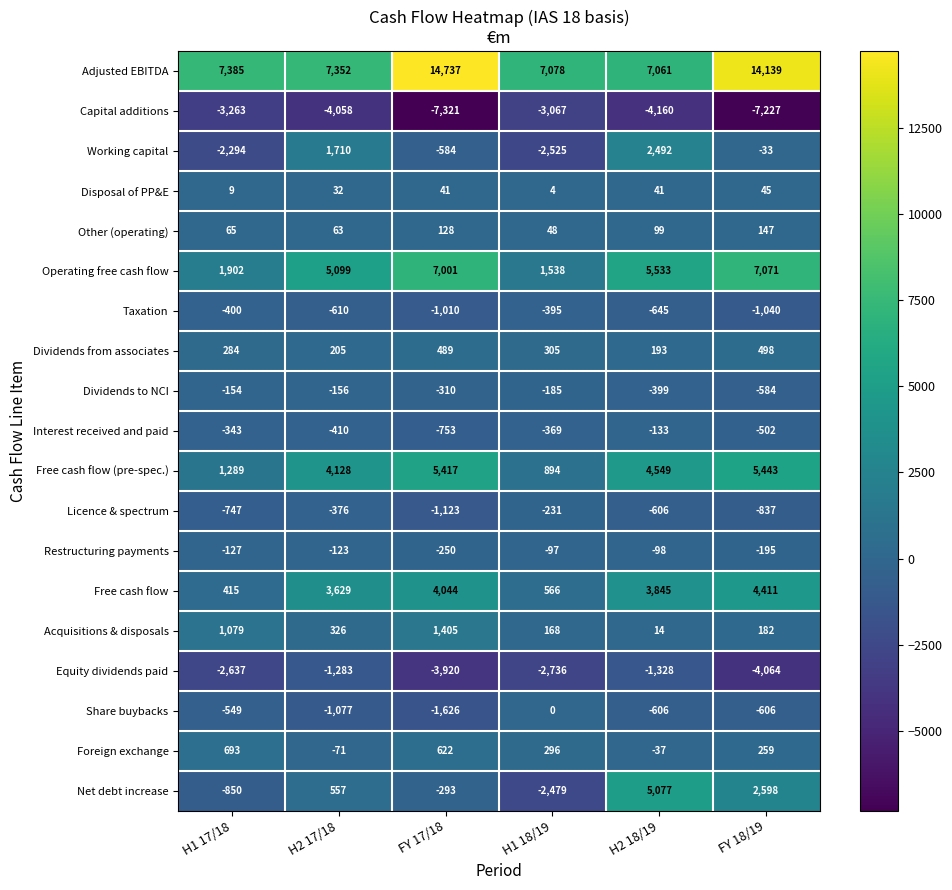

What is the difference between the maximum and second lowest values in the Licence & spectrum series?

606